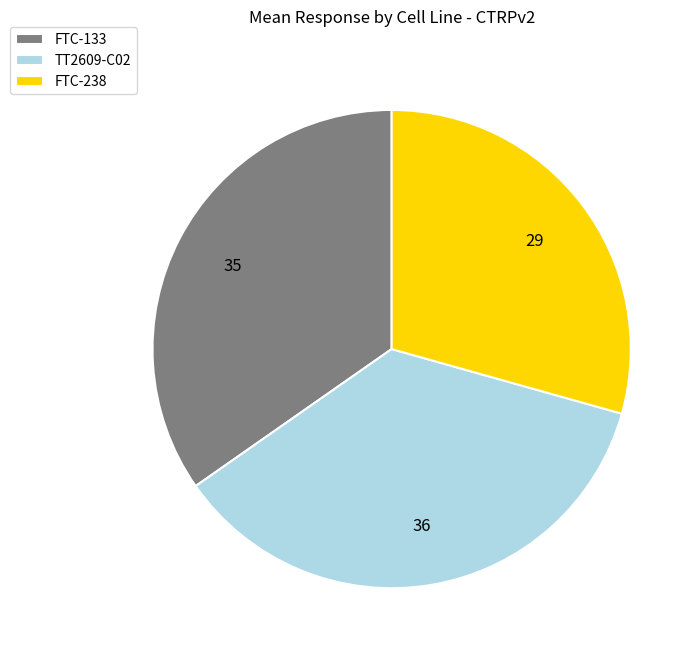

Does FTC-133 account for over 50% of the chart?

No